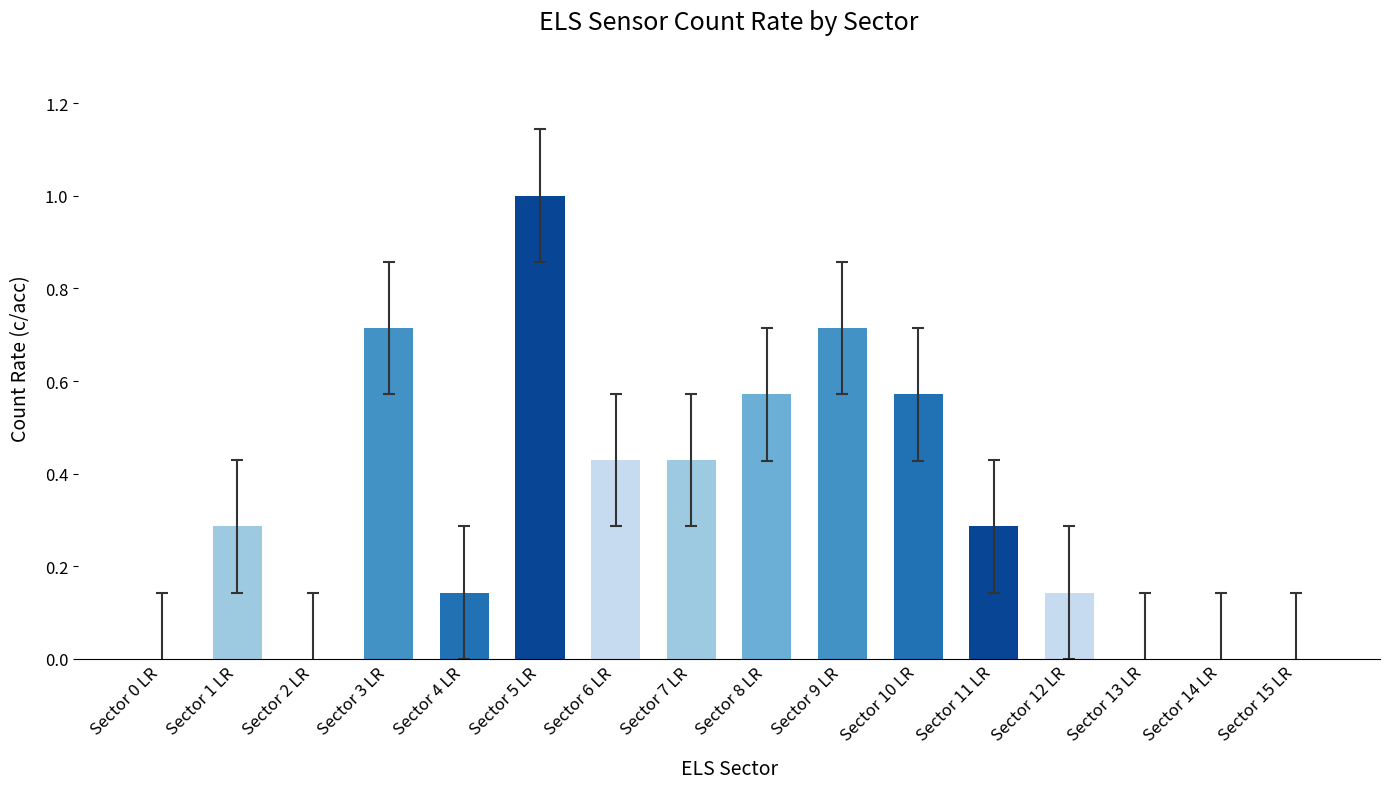

What is the greatest value displayed?

1.0